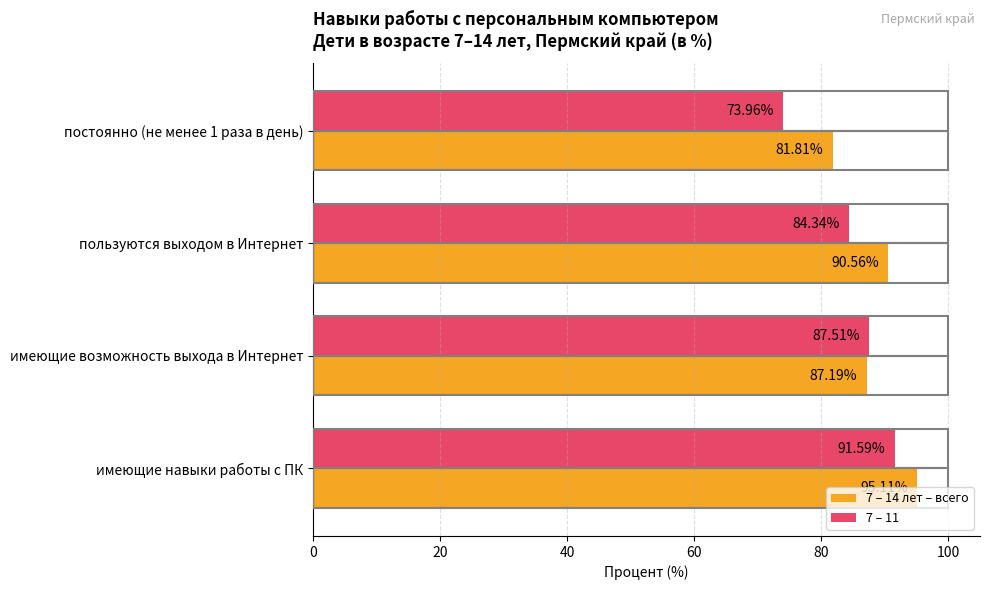

At which label is 7 – 11 closest to 82?

пользуются выходом в Интернет